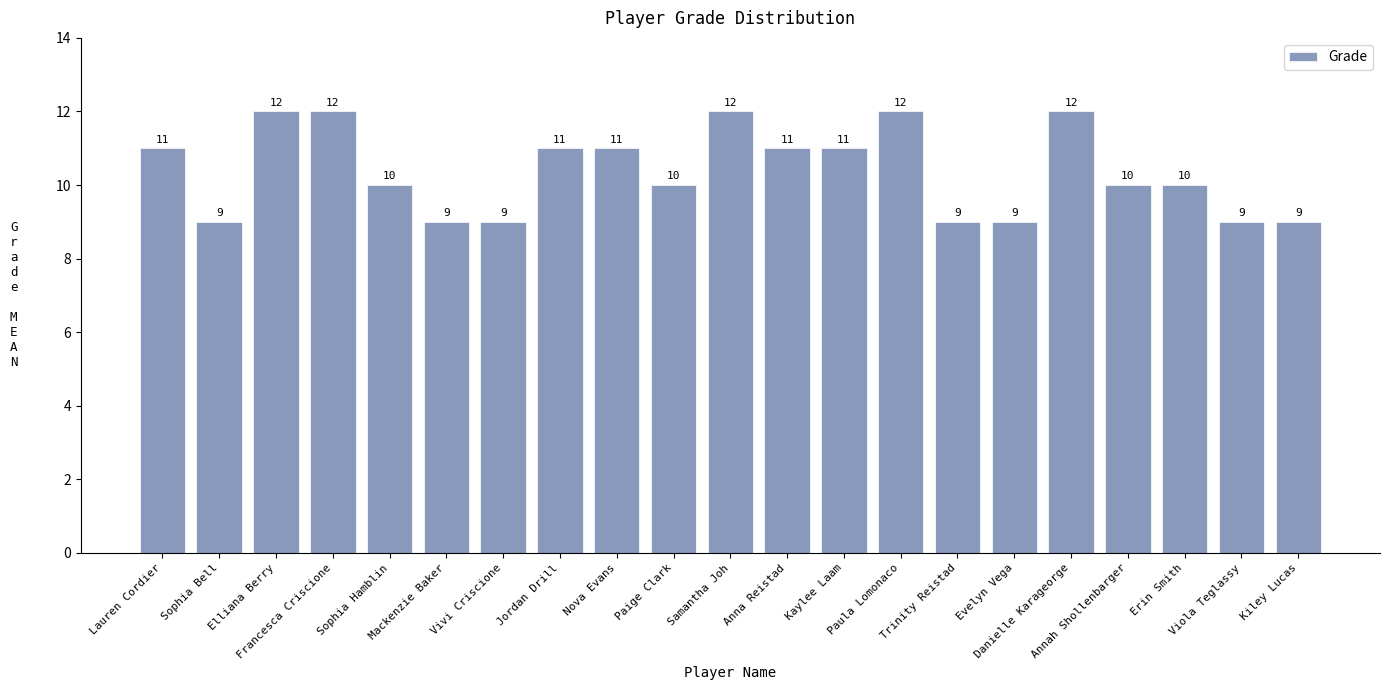

At which label does the data first exceed 10?

Lauren Cordier